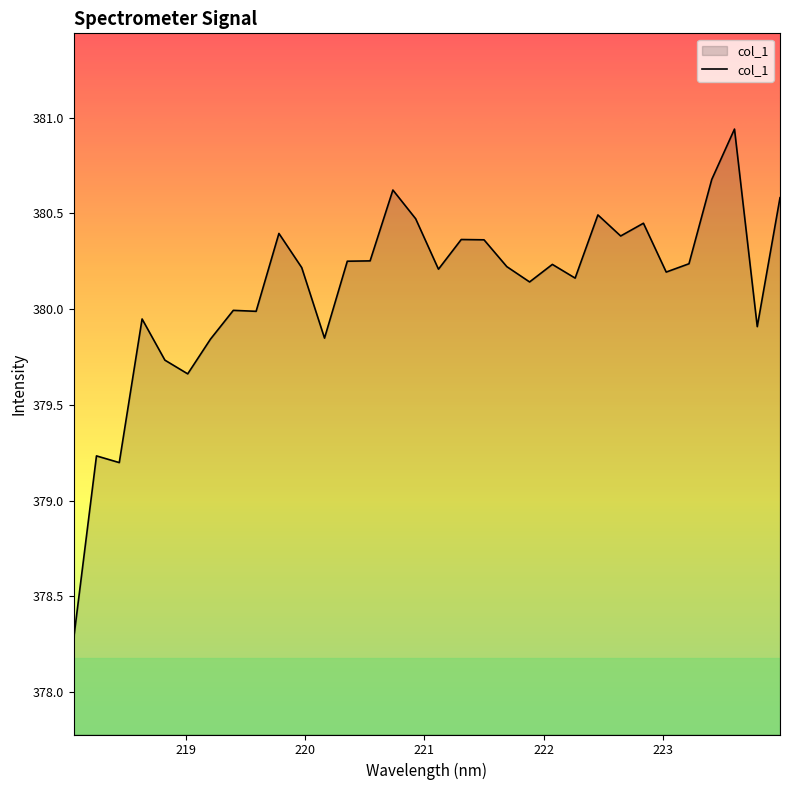

What is the difference between the maximum and minimum values?

2.7